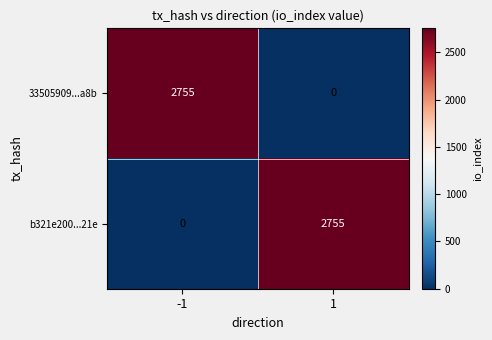

Count the number of data series in this chart.

2